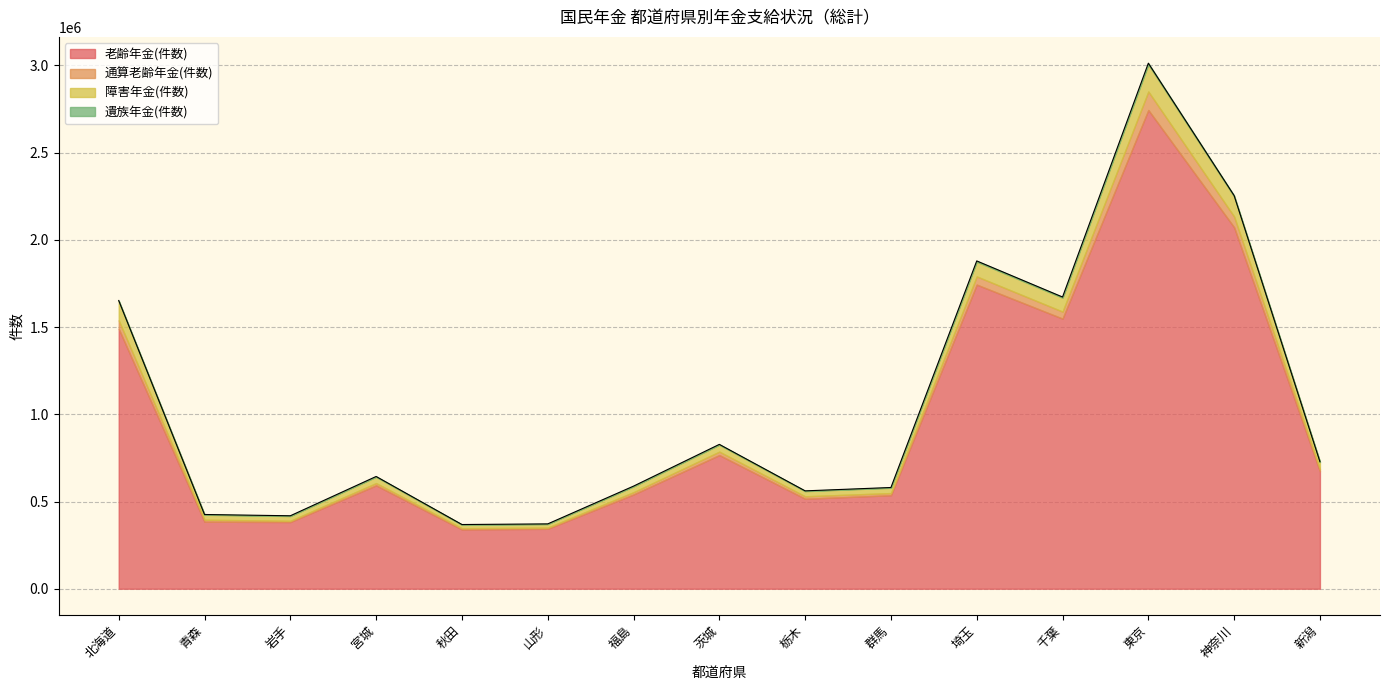

True or false: 遺族年金(件数) and 通算老齢年金(件数) cross at least once.

False